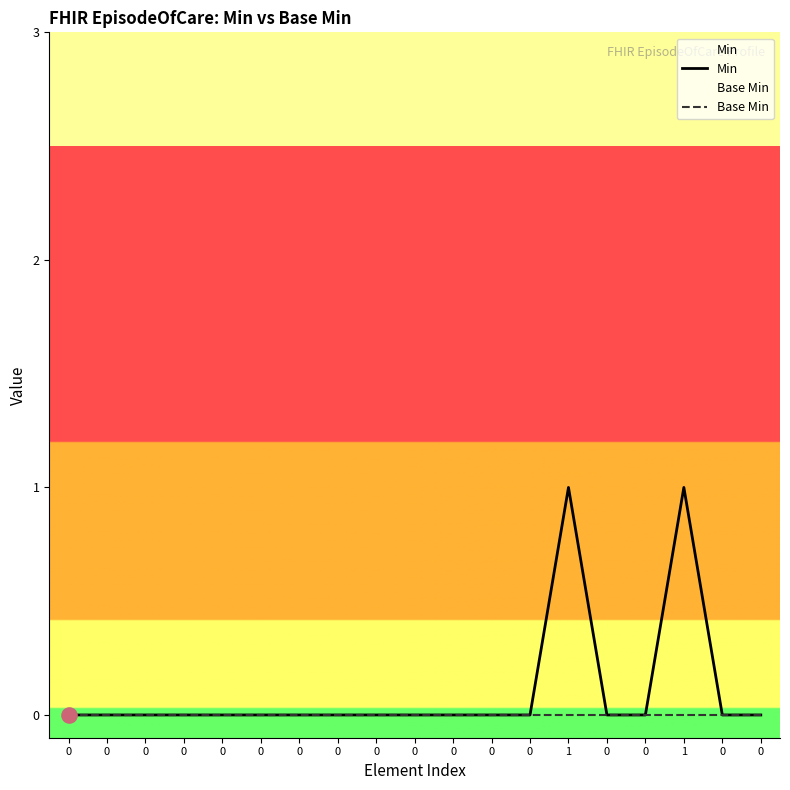

What are all the series names shown in the legend?

Min, Base Min